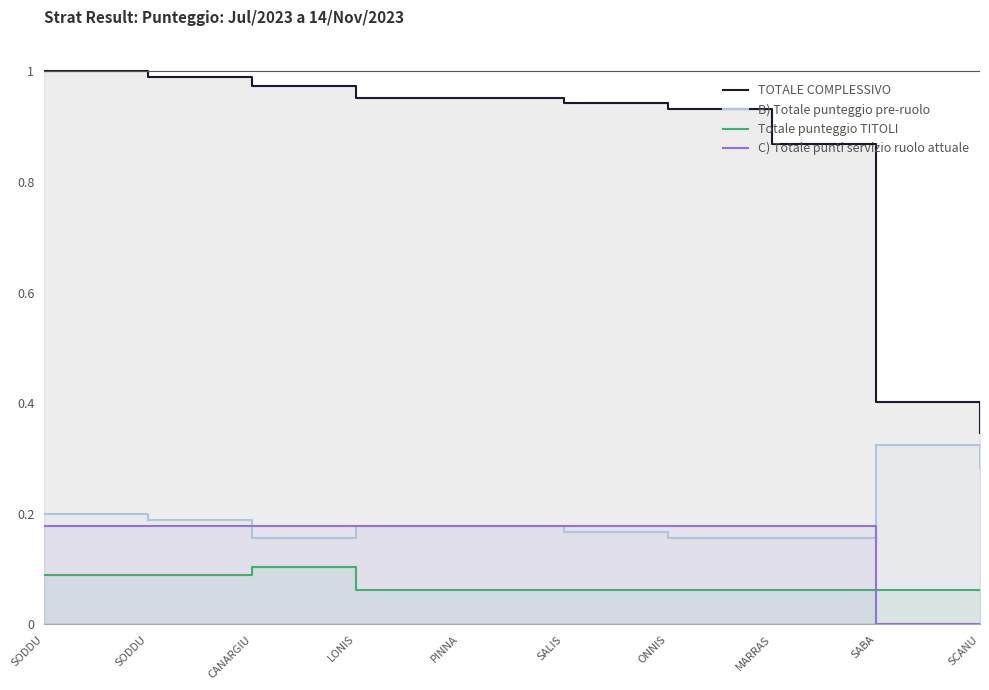

What is the maximum value for B) Totale punteggio pre-ruolo?

0.3